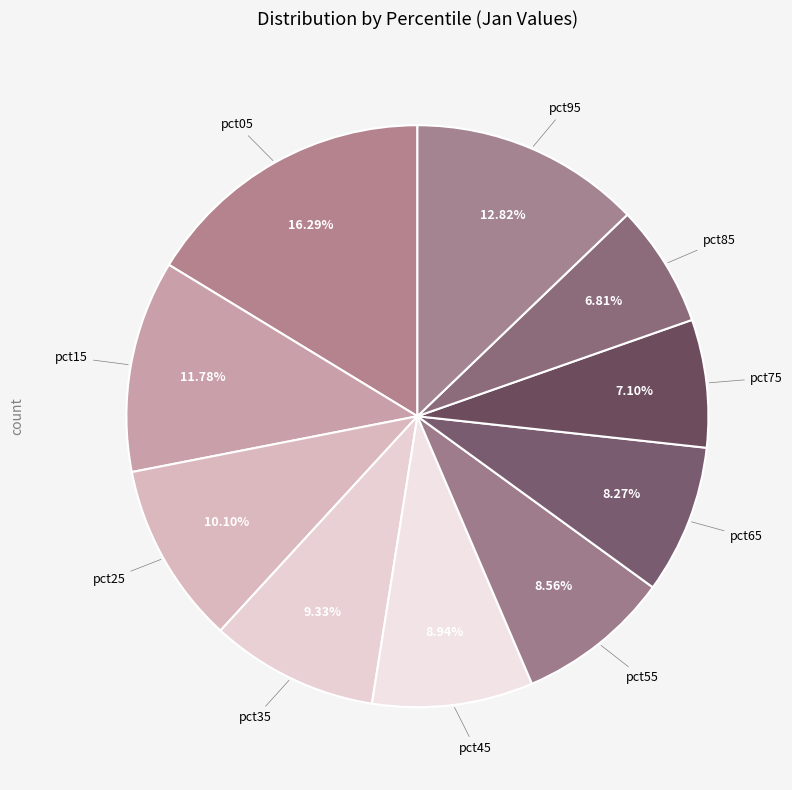

Does pct85 account for over 50% of the chart?

No